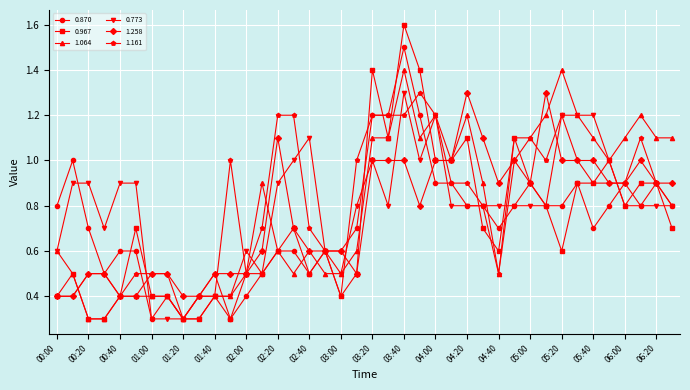

At how many categories does at least one series exceed 0?

40